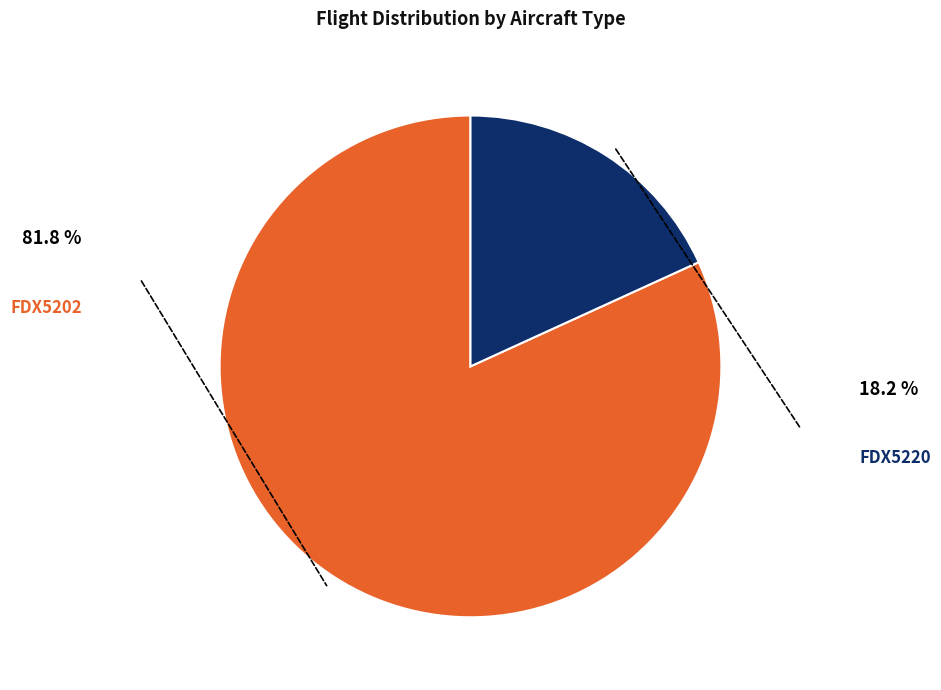

Is there any slice that represents more than half of the pie?

Yes